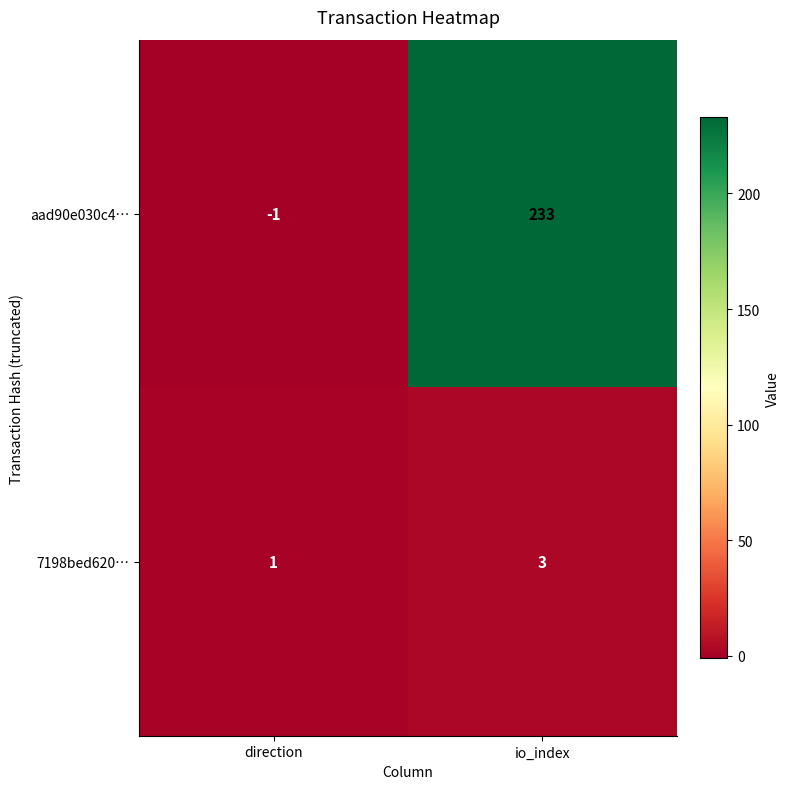

The 7198bed620… series shows 0 at direction. True or false?

False